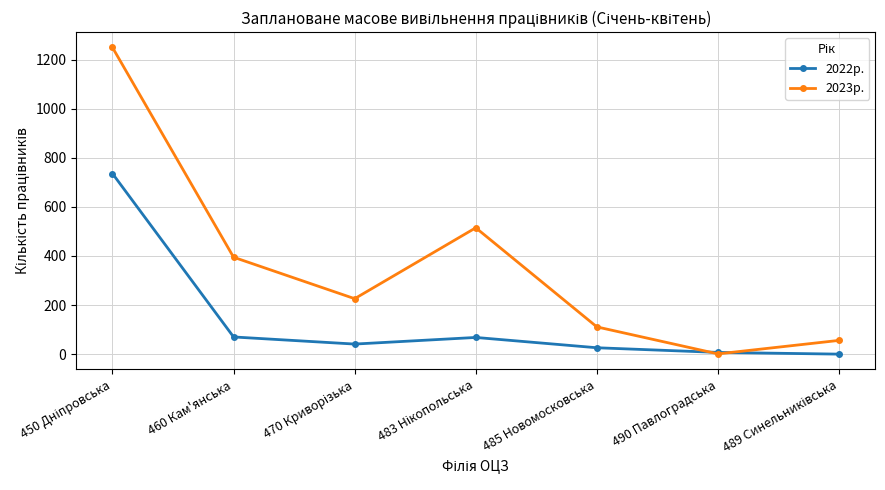

At how many categories does at least one series exceed 954?

1